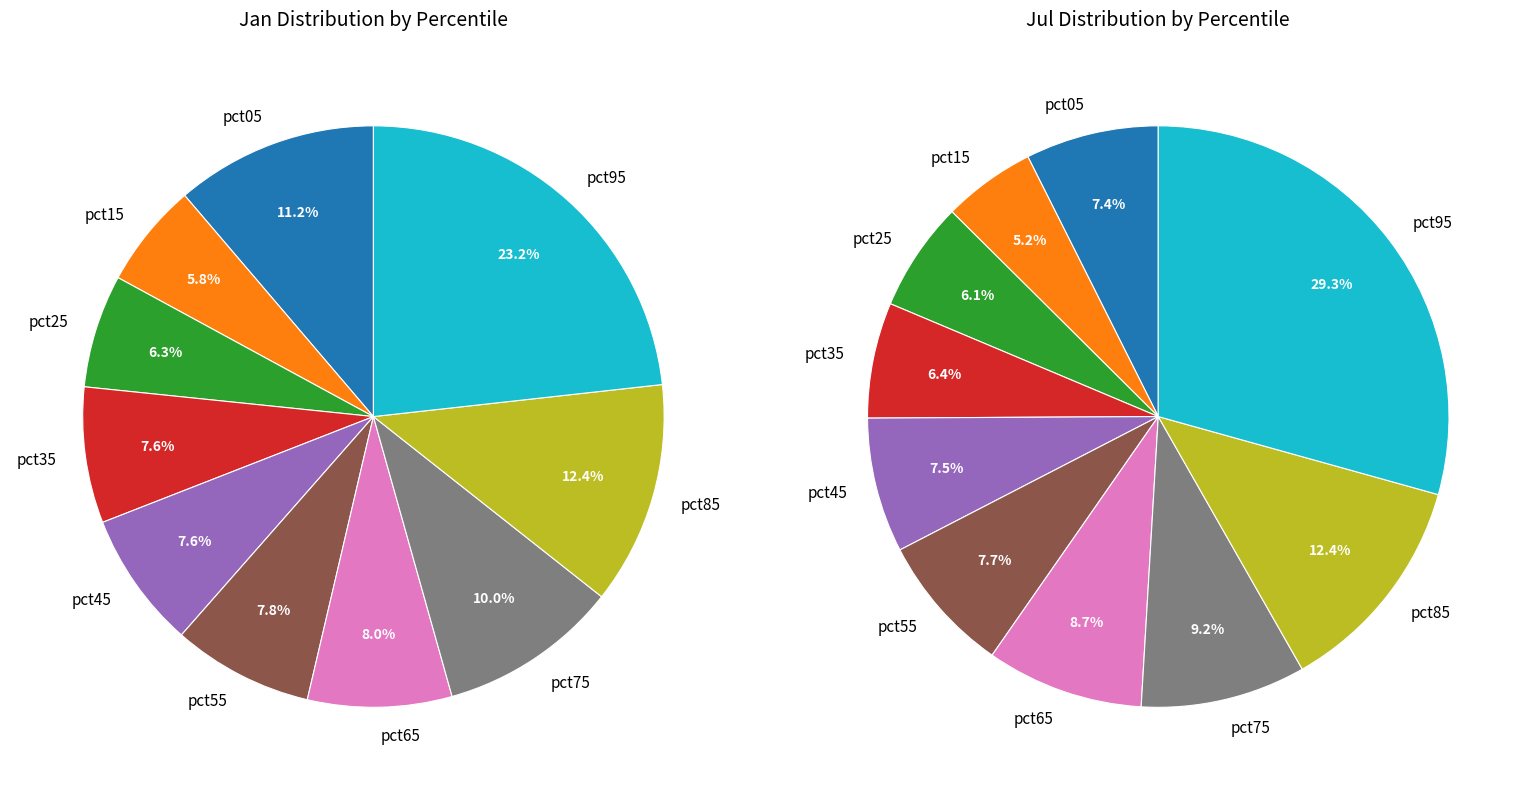

True or false: values_jan accounts for 11% of the total.

True